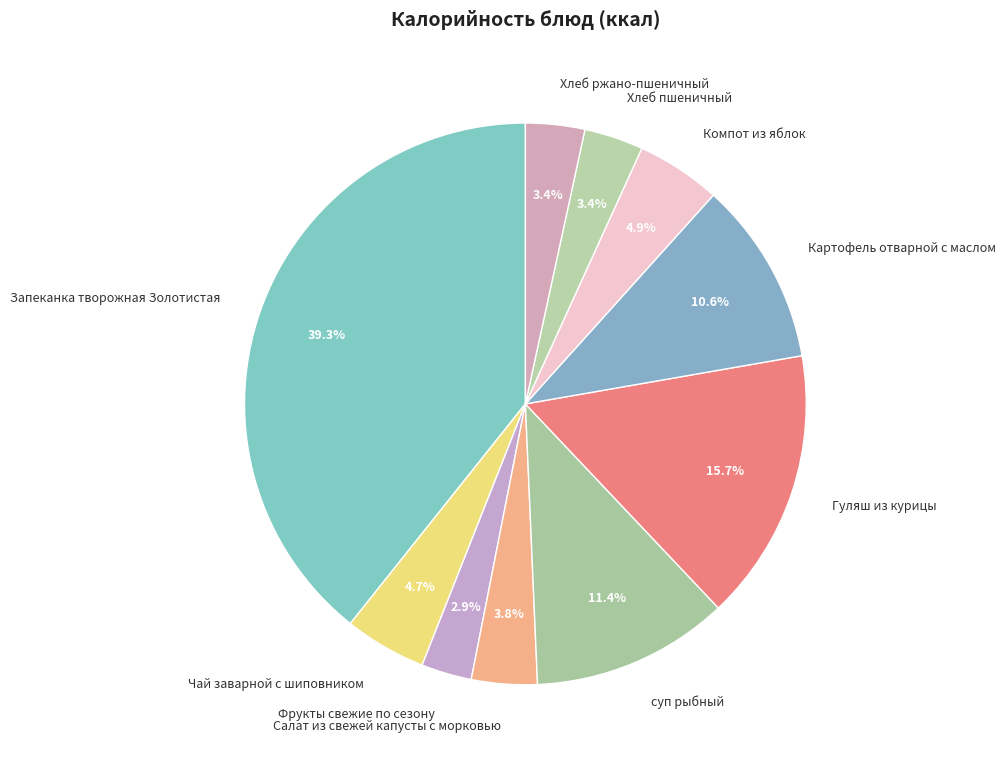

To the nearest percent, what percentage of the pie is суп рыбный?

11%